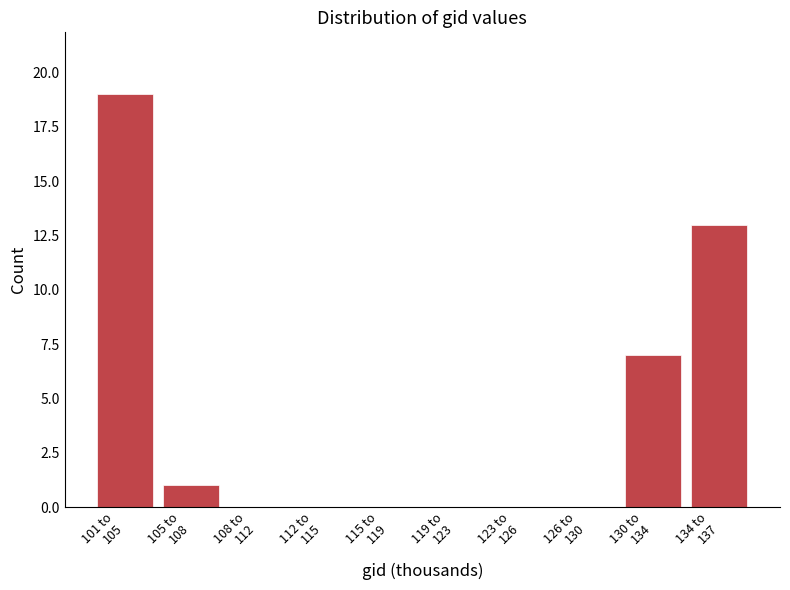

What is the sum of all values?

40